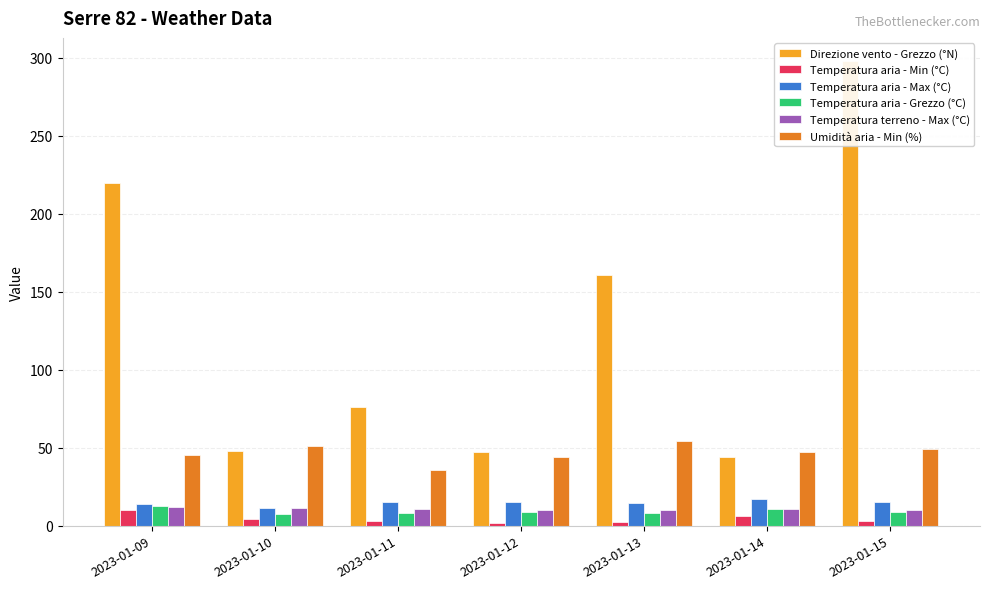

What is the spread (max minus min) of values at 2023-01-10?

46.9